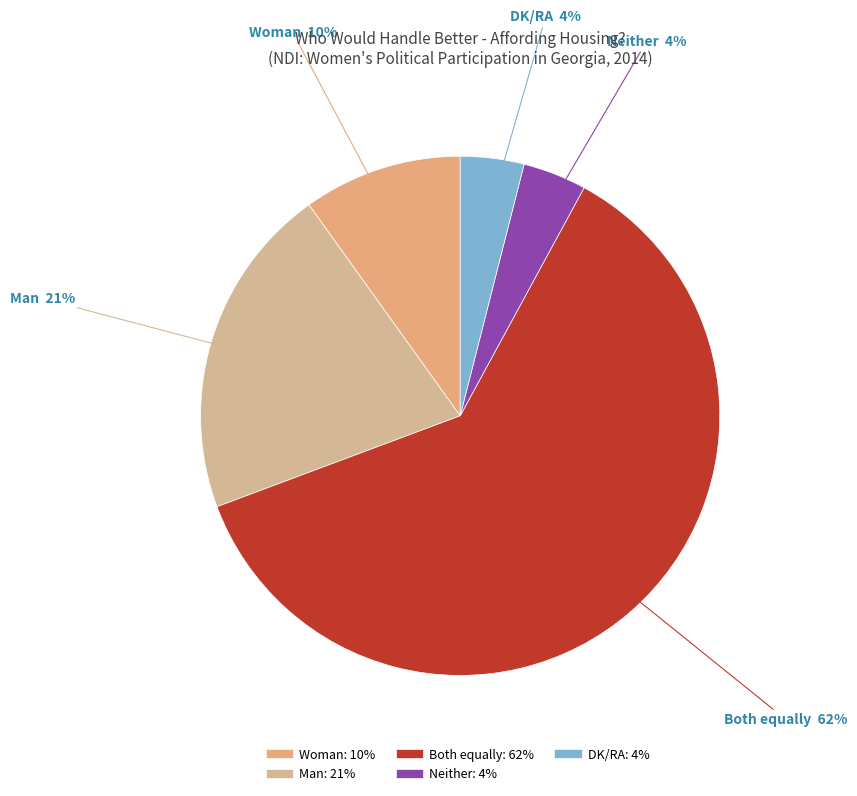

Which category has the biggest portion of the pie?

Both equally